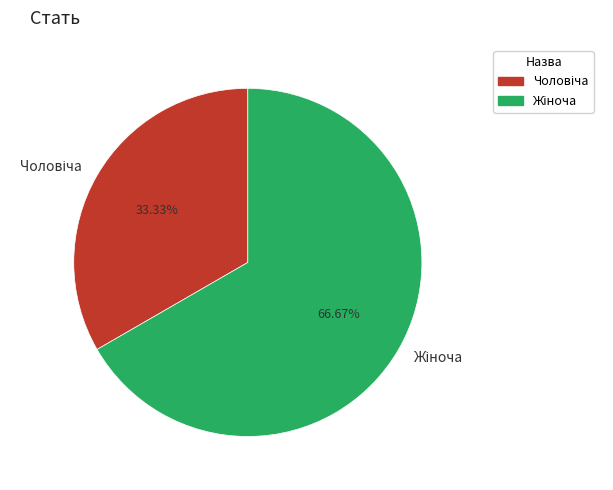

Does any single category account for the majority?

Yes